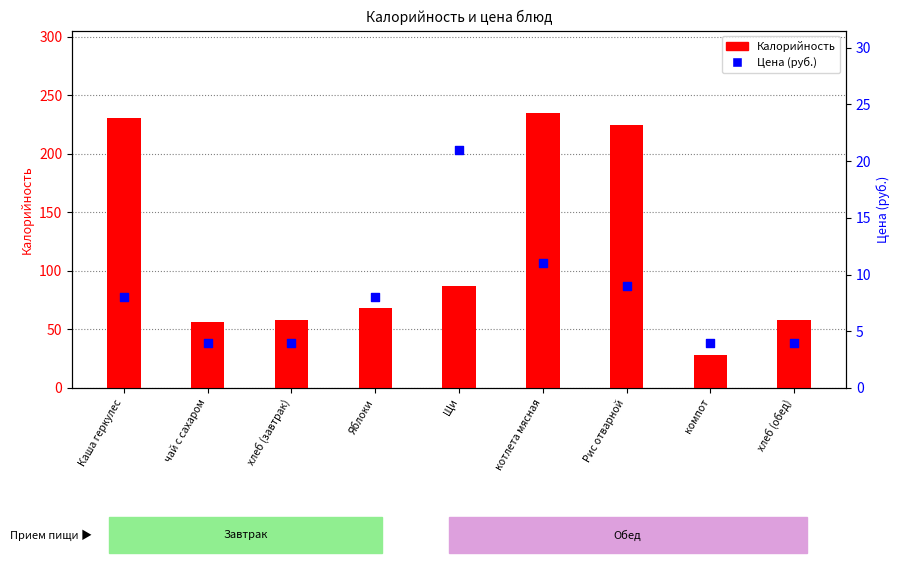

At how many categories does at least one series exceed 109?

3